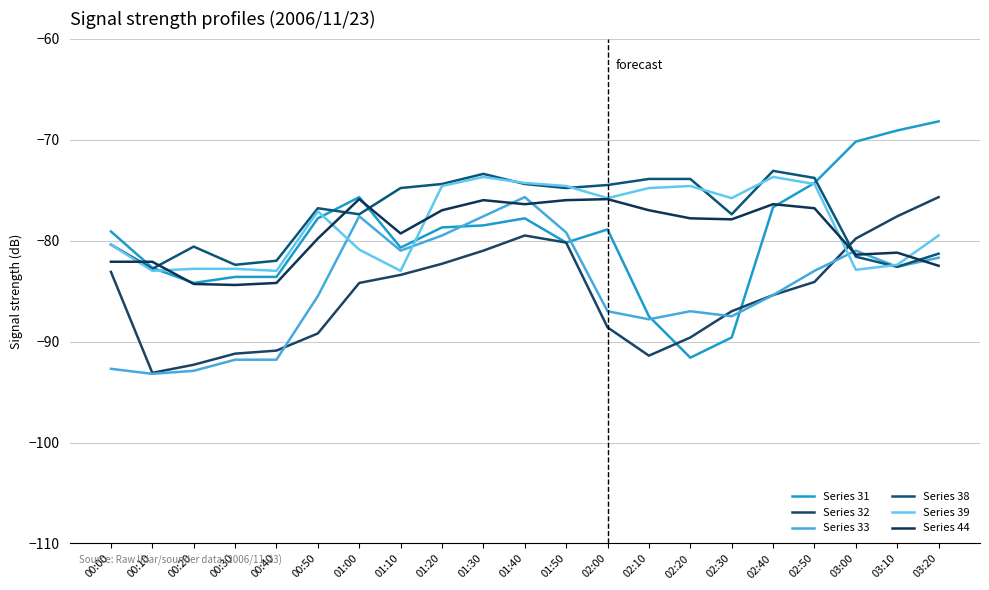

What is the value of the Series 39 point at the 21st from the left?

-79.5